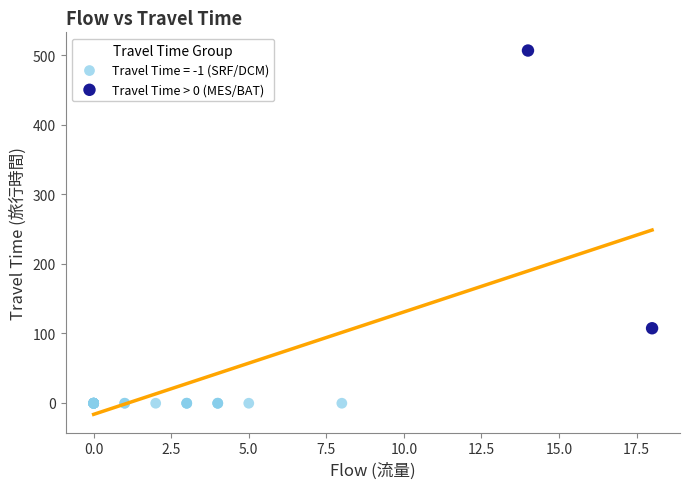

What are all the series names shown in the legend?

Travel Time = -1 (SRF/DCM), Travel Time > 0 (MES/BAT)